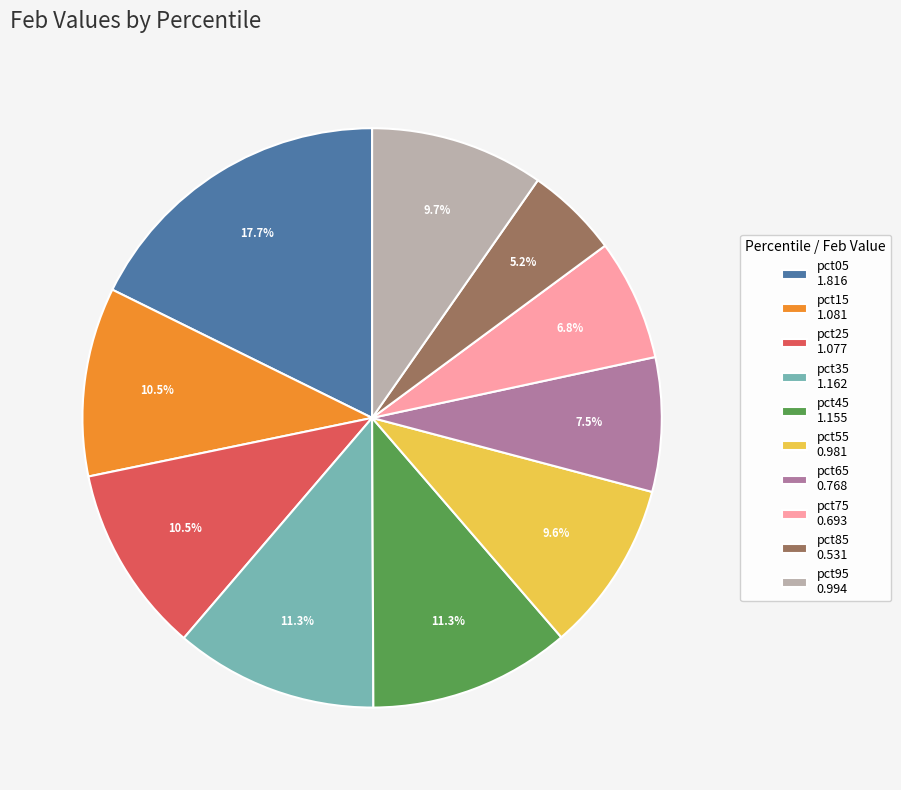

Which category has the biggest portion of the pie?

pct05